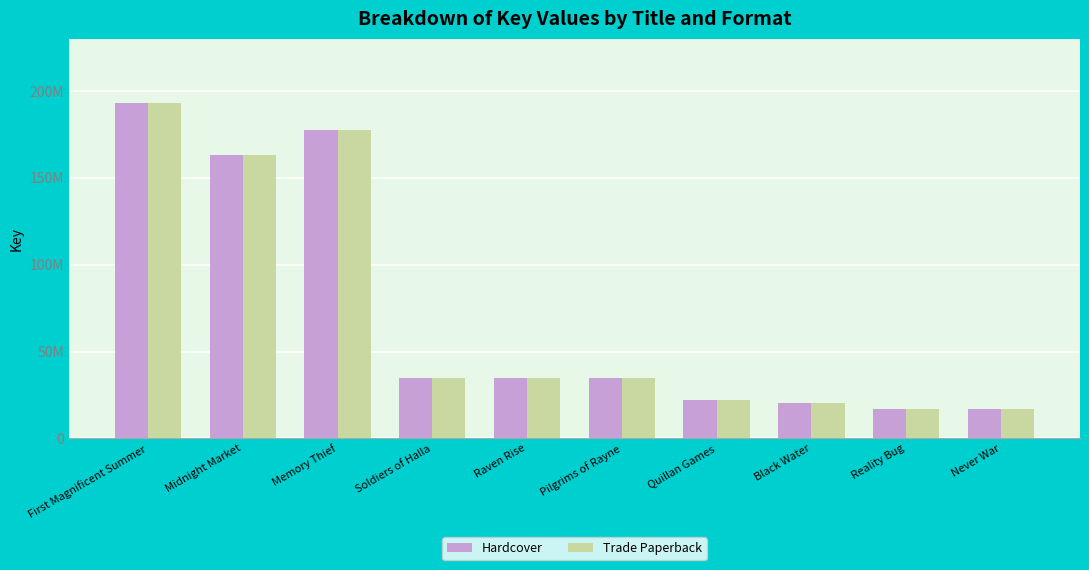

What are all the series names shown in the legend?

Hardcover, Trade Paperback